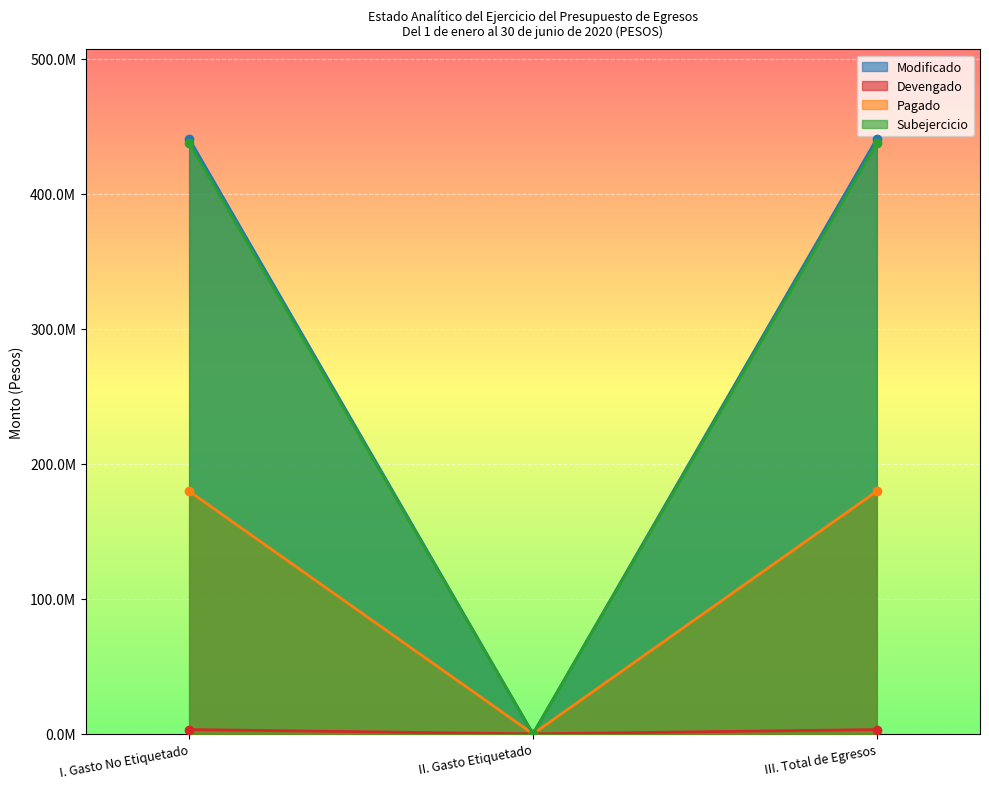

At which category is the sum across all series the highest?

I. Gasto No Etiquetado